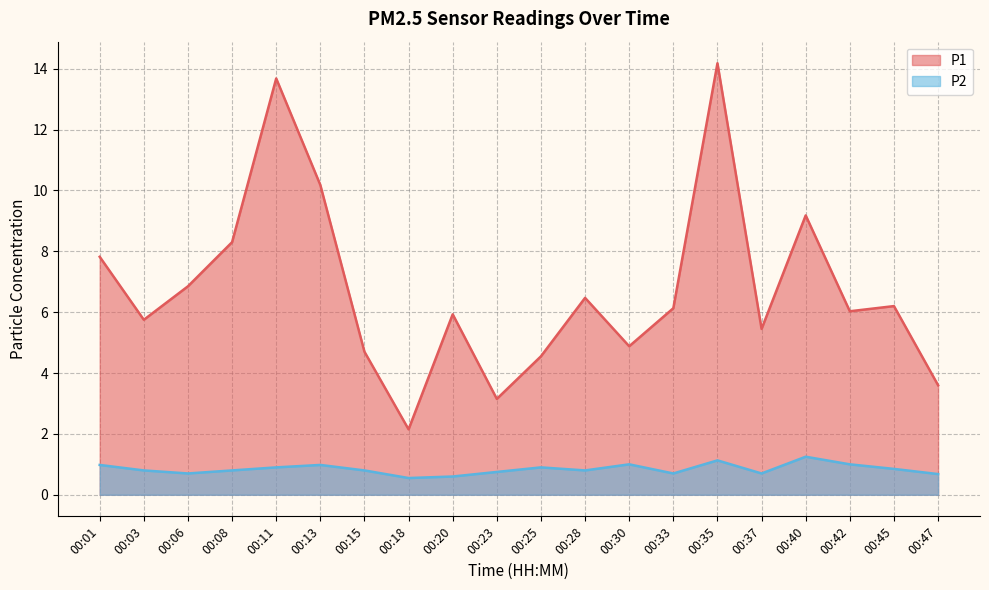

True or false: P1 and P2 cross at least once.

False